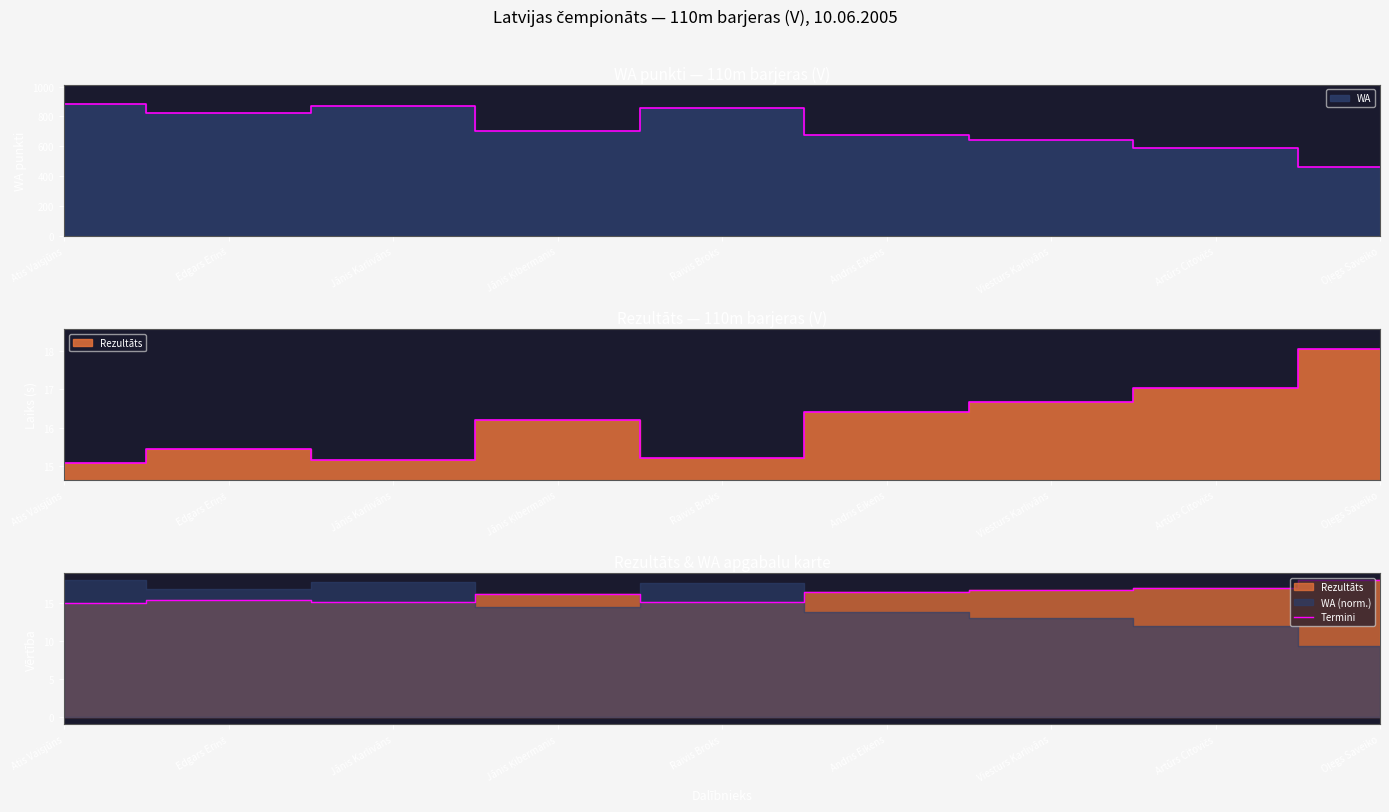

What is the difference between the maximum and second lowest values?

2.9